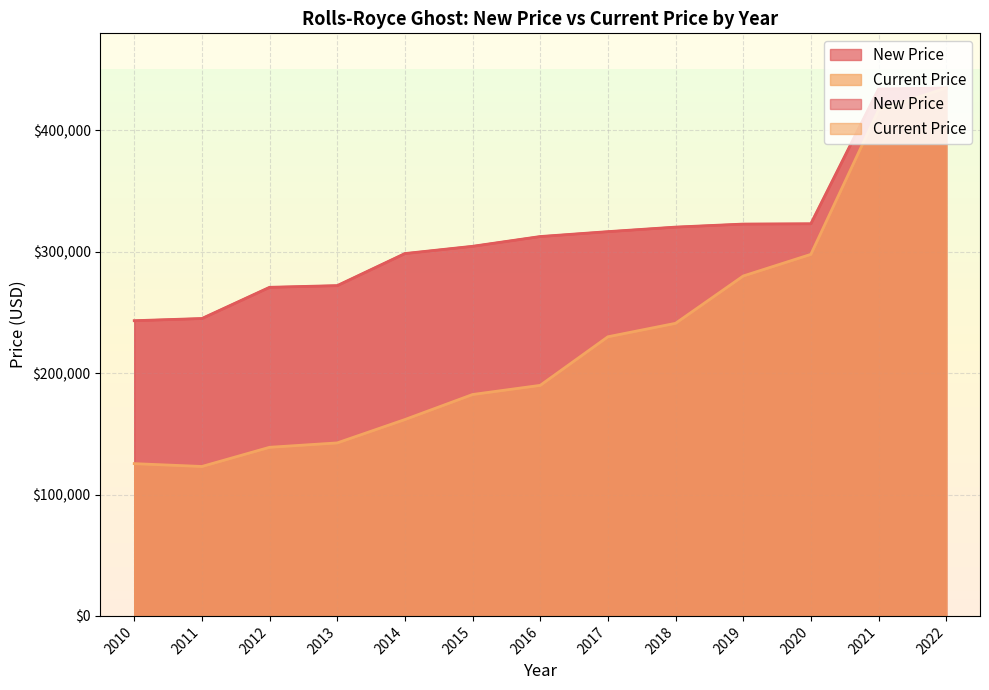

What is the difference between the second highest and second lowest values in the New Price series?

189073